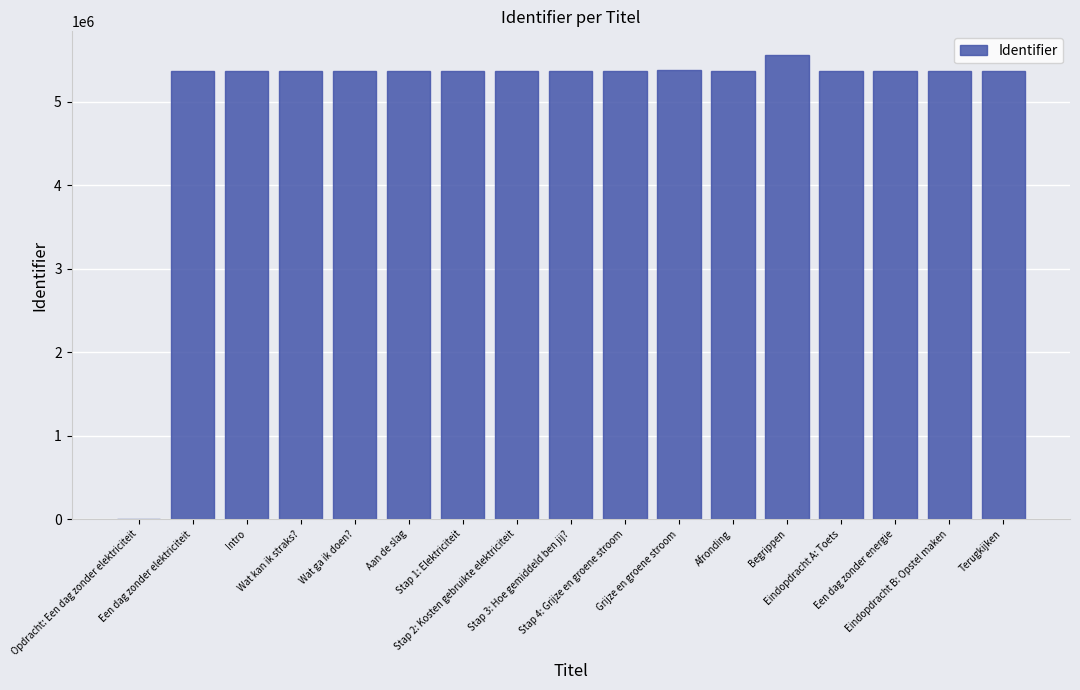

What is the sum of the values at Eindopdracht A: Toets and Wat ga ik doen??

10746324